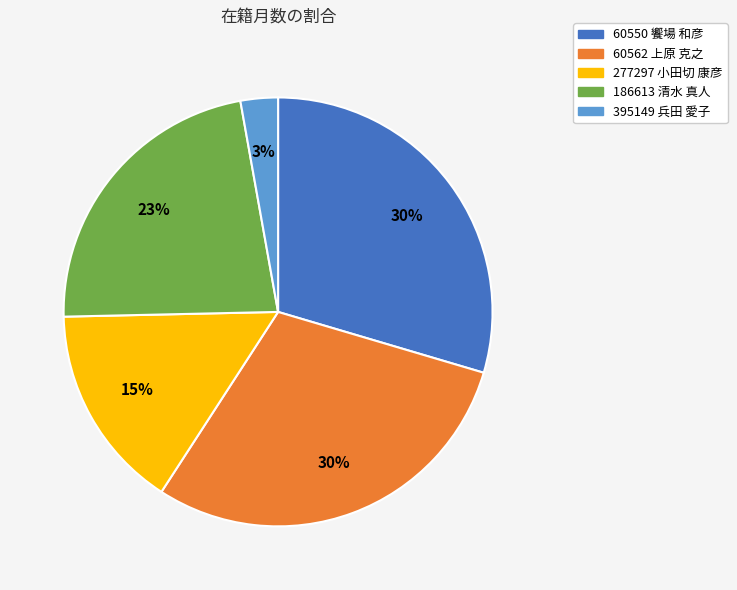

True or false: 60562 上原 克之 accounts for 30% of the total.

True